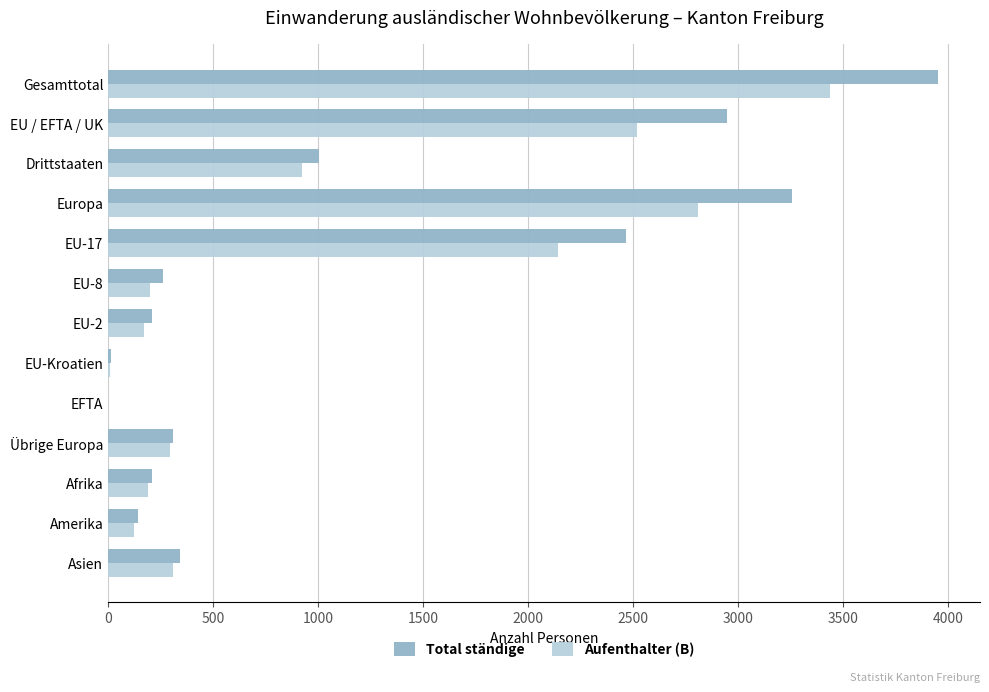

Is it true that Total ständige equals 731 at EU / EFTA / UK?

False